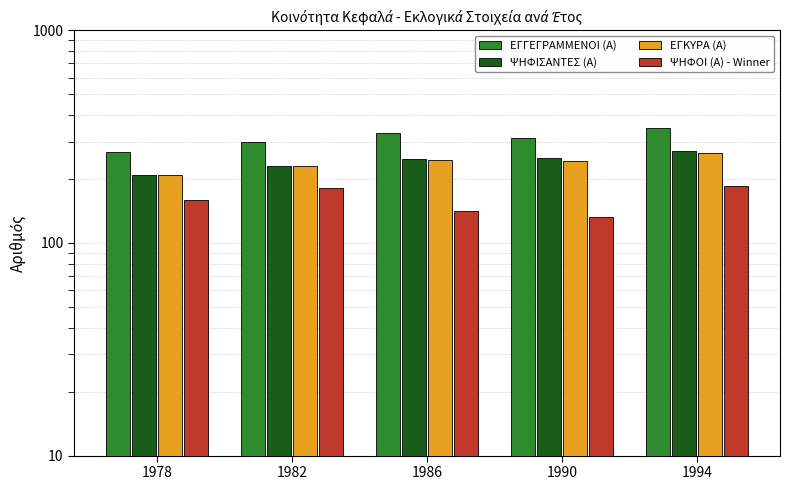

The value of ΨΗΦΟΙ (Α) - Winner at 1990 is 205. True or false?

False